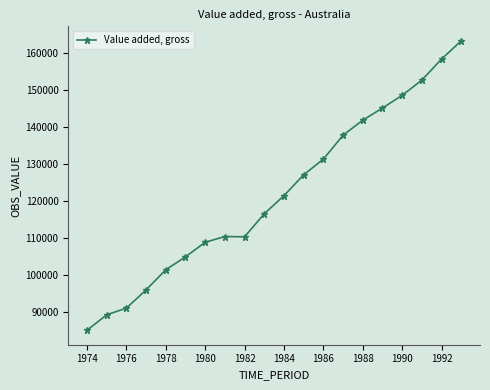

How many lines are shown in the chart?

1